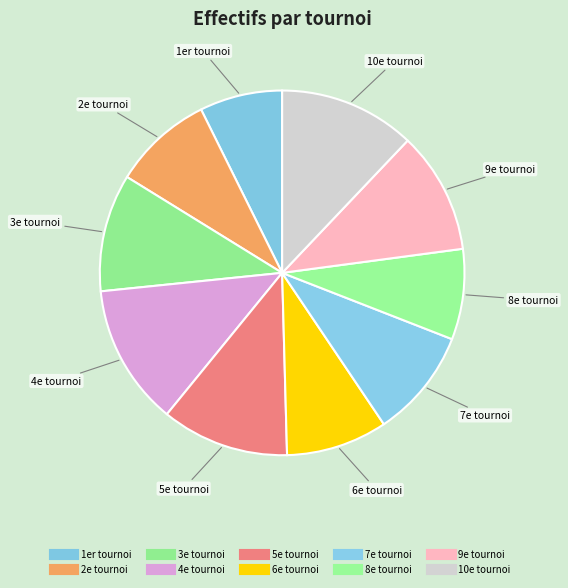

To the nearest percent, what portion does 6e tournoi represent?

9%